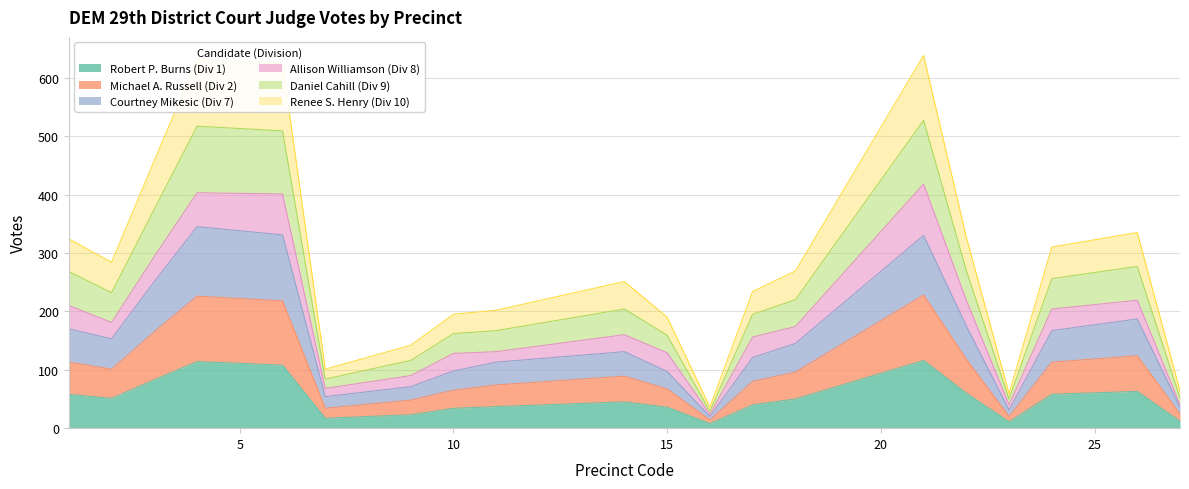

True or false: Robert P. Burns (Div 1) has more than 1 points higher than both neighbors.

True